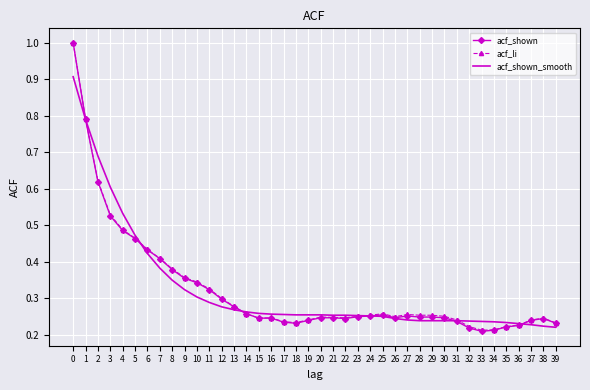

Is it true that acf_shown_smooth equals 0.3 at 24?

True